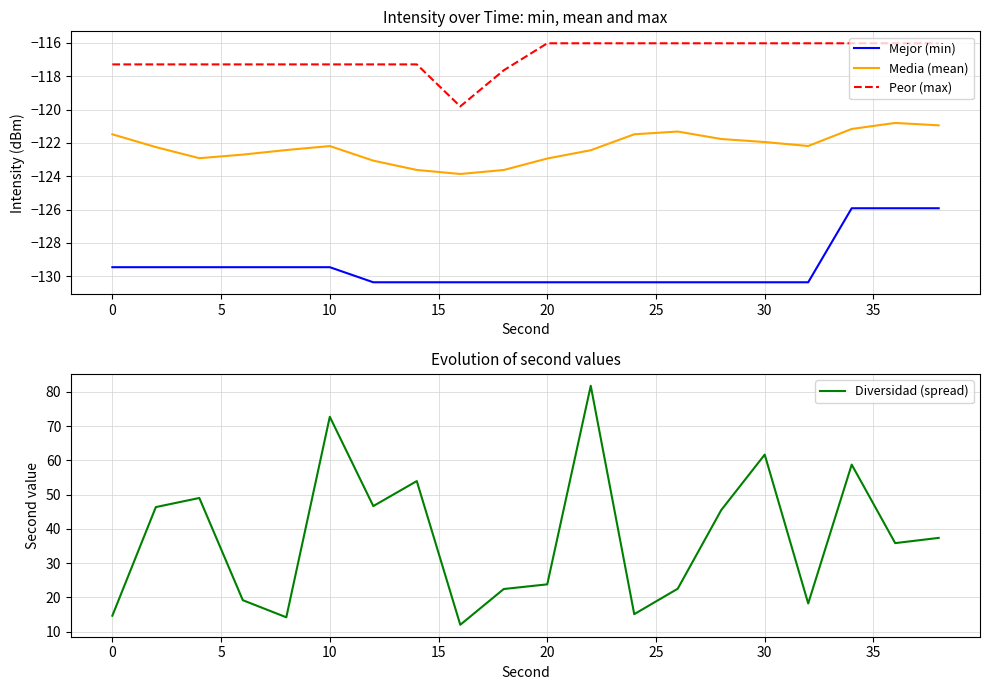

True or false: Mejor (min) and Media (mean) intersect in this chart.

False